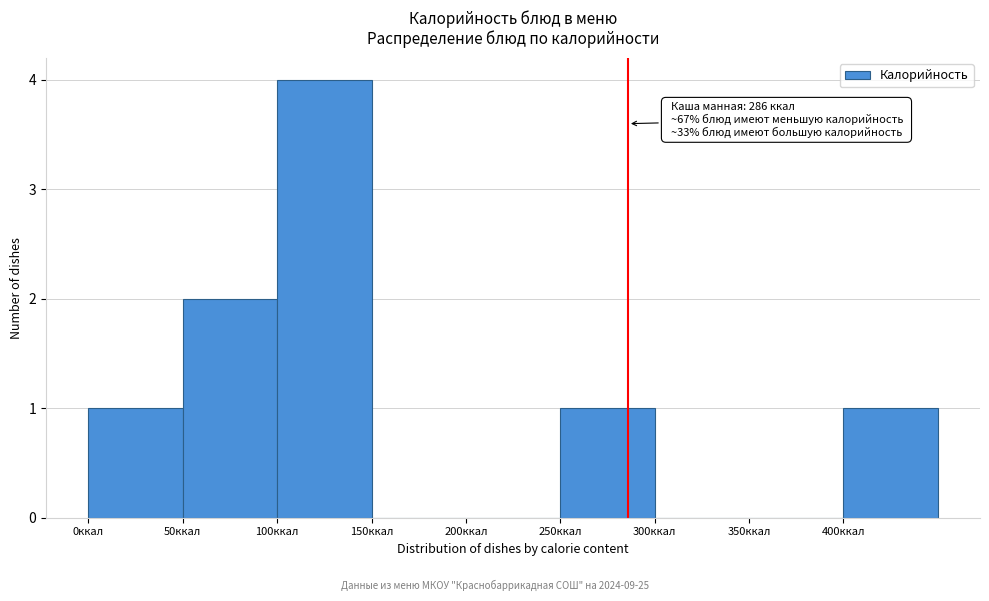

Which range on the x-axis has the tallest bar?

100 to 150